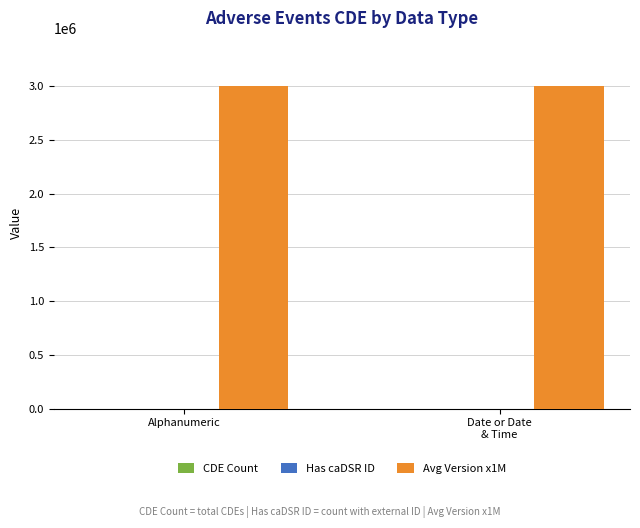

Is it true that Avg Version x1M equals 3000000 at Alphanumeric?

True